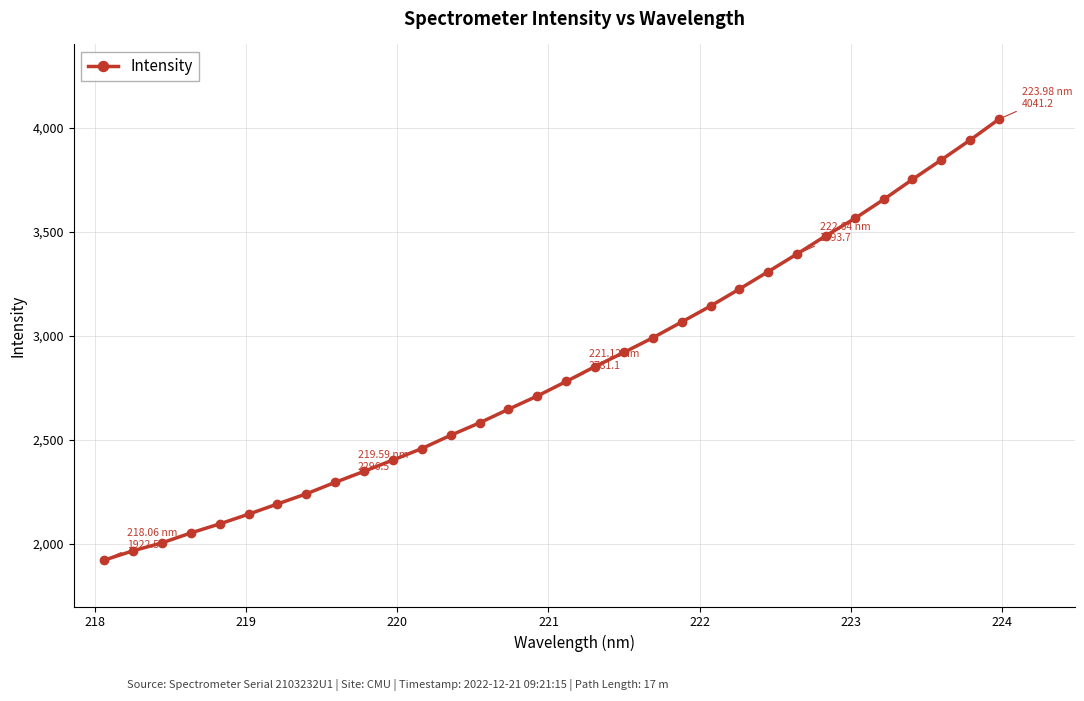

Count the number of data series in this chart.

1